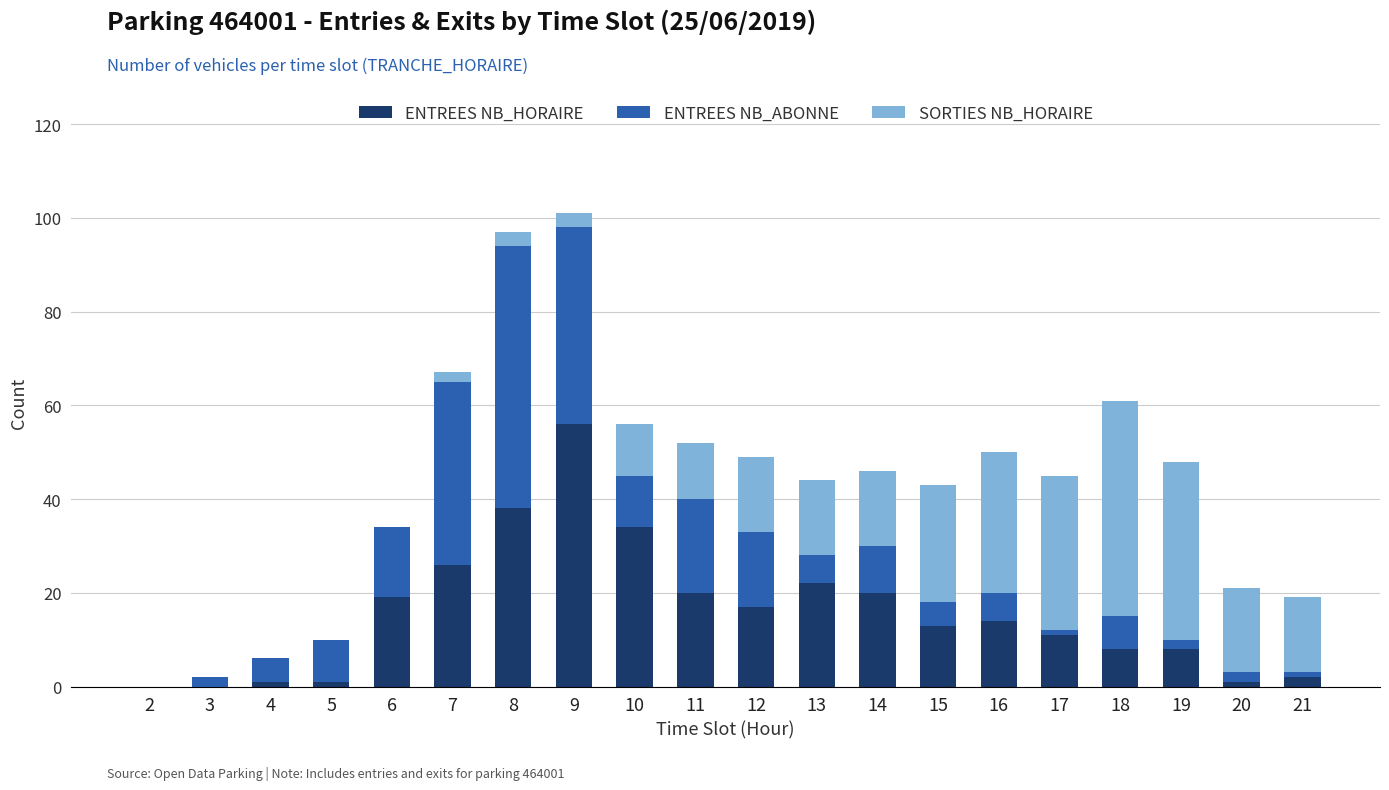

True or false: ENTREES NB_HORAIRE has a value of 29 at 9.

False